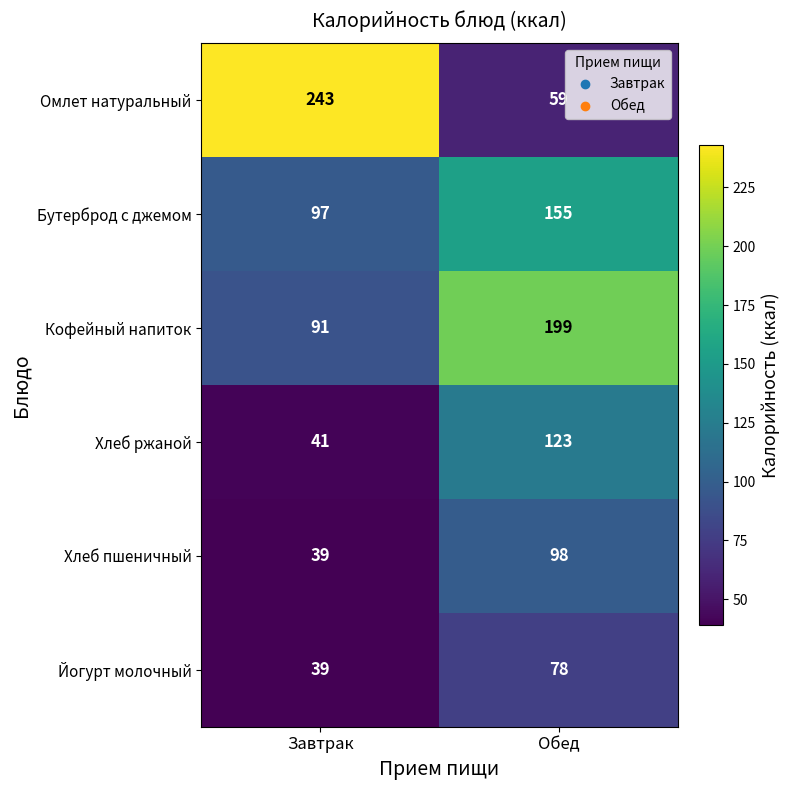

Reading left to right, extract all data points from this chart.

Омлет натуральный: Завтрак=243	Обед=59
Бутерброд с джемом: Завтрак=97	Обед=155
Кофейный напиток: Завтрак=91	Обед=199
Хлеб ржаной: Завтрак=41	Обед=123
Хлеб пшеничный: Завтрак=39	Обед=98
Йогурт молочный: Завтрак=39	Обед=78